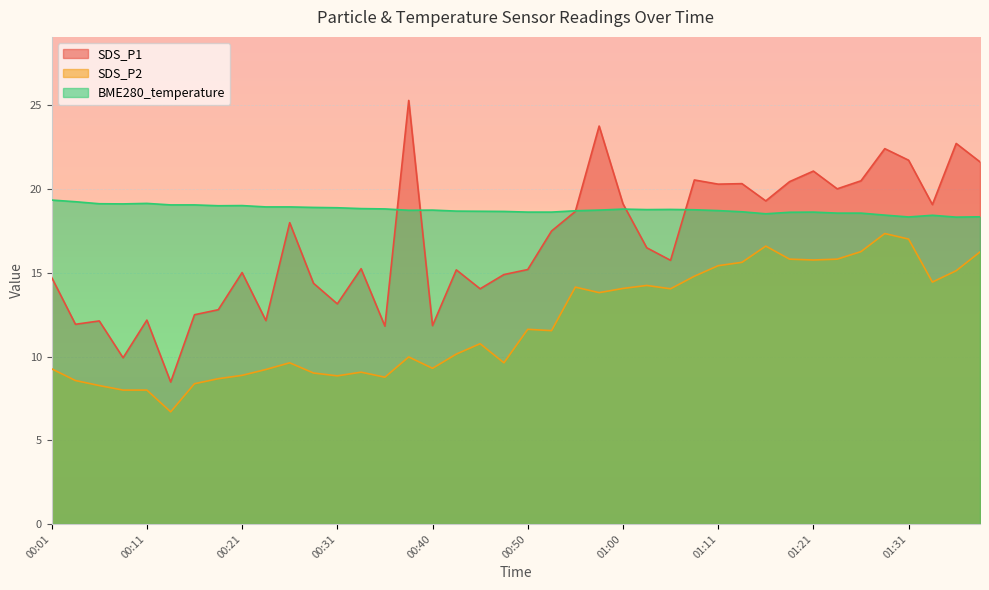

Which series has the largest total across all categories?

BME280_temperature